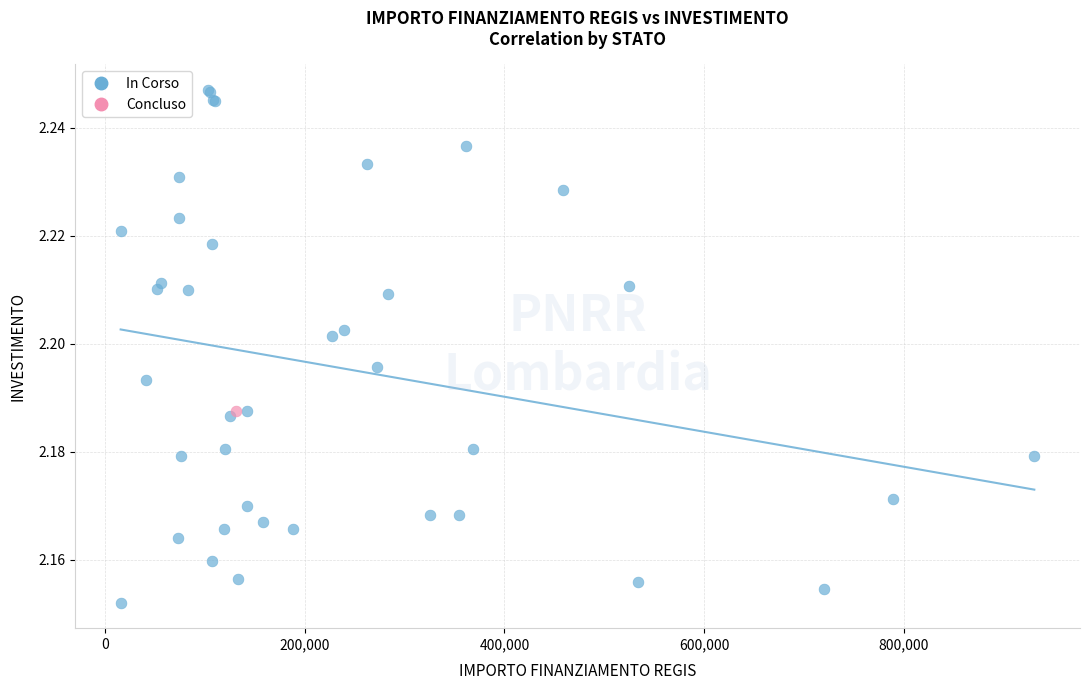

What are all the series names shown in the legend?

In Corso, Concluso